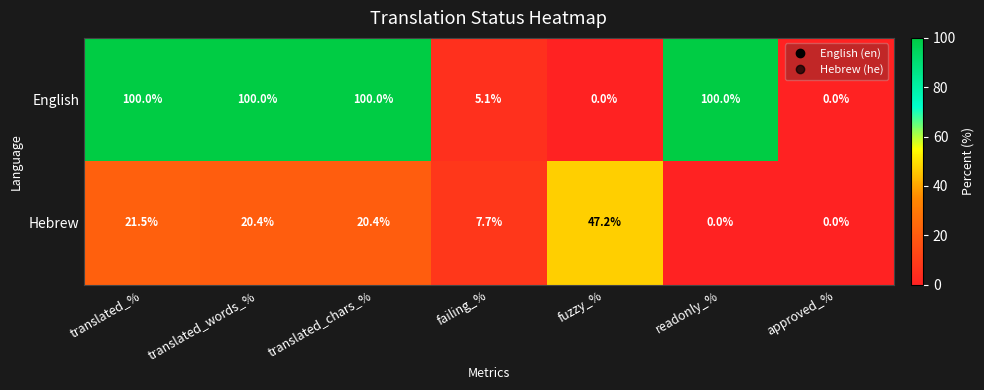

At which category is the sum across all series the highest?

translated_%